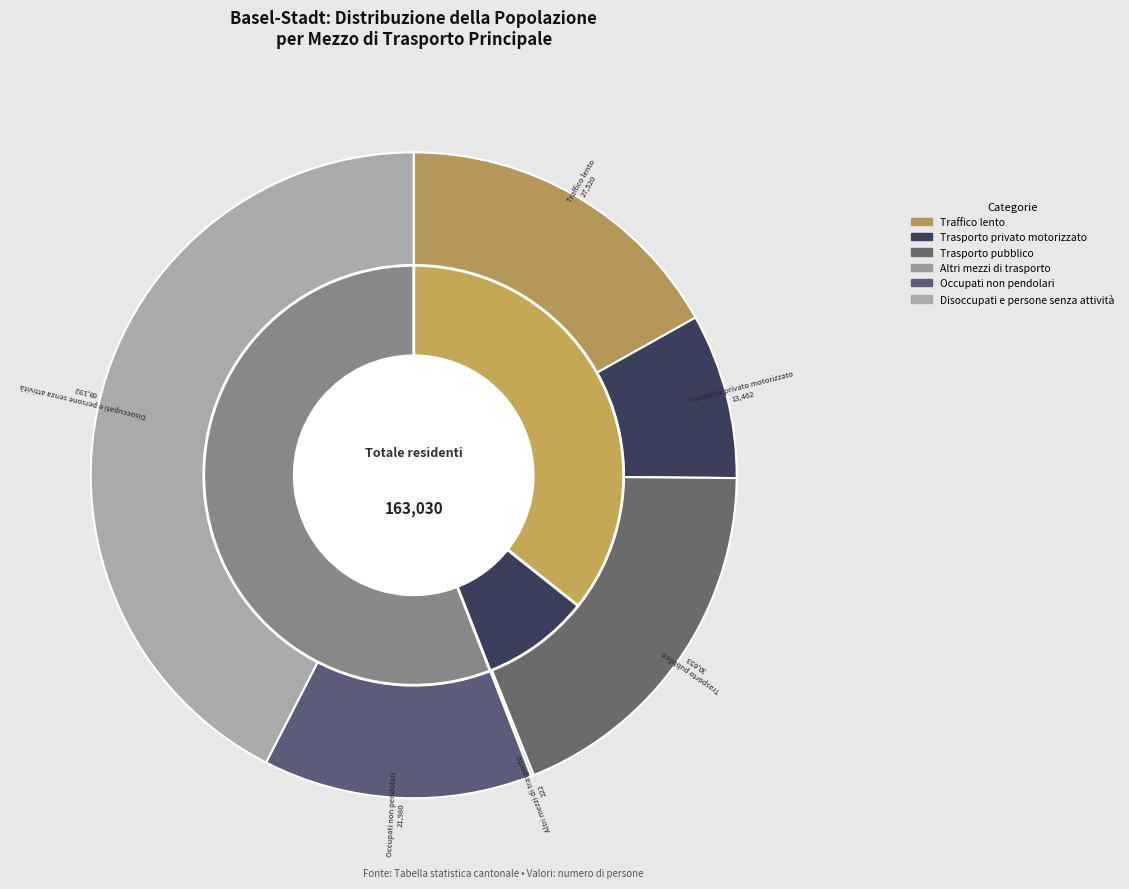

What percentage is NOT represented by Trasporto privato motorizzato?

91.7%